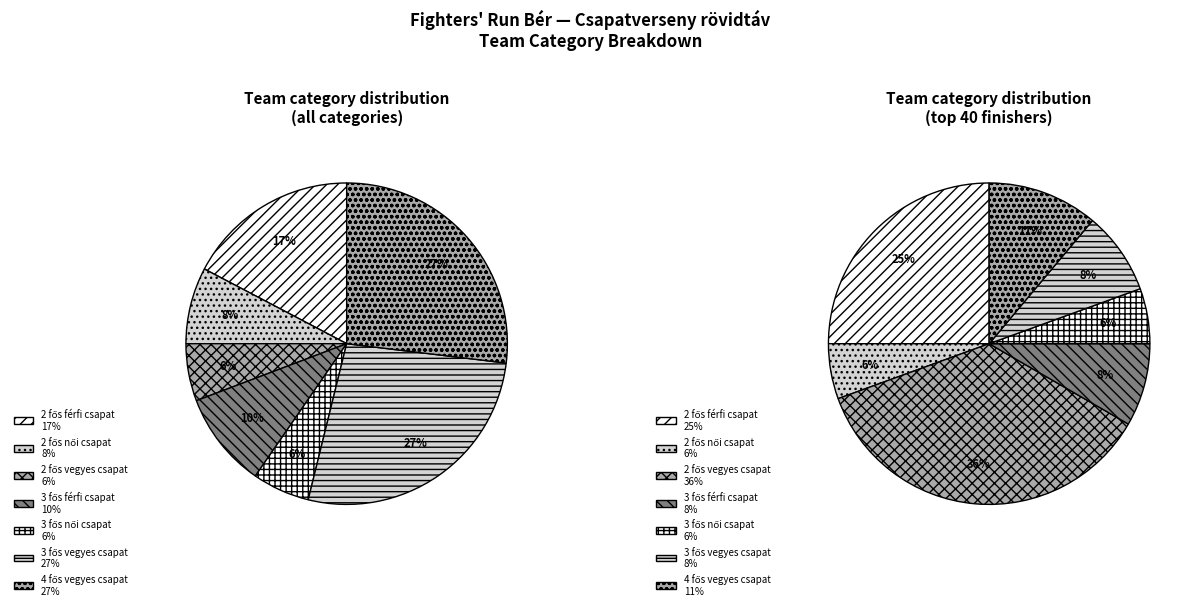

To the nearest percent, what is the difference between the largest and smallest slice percentages?

21%